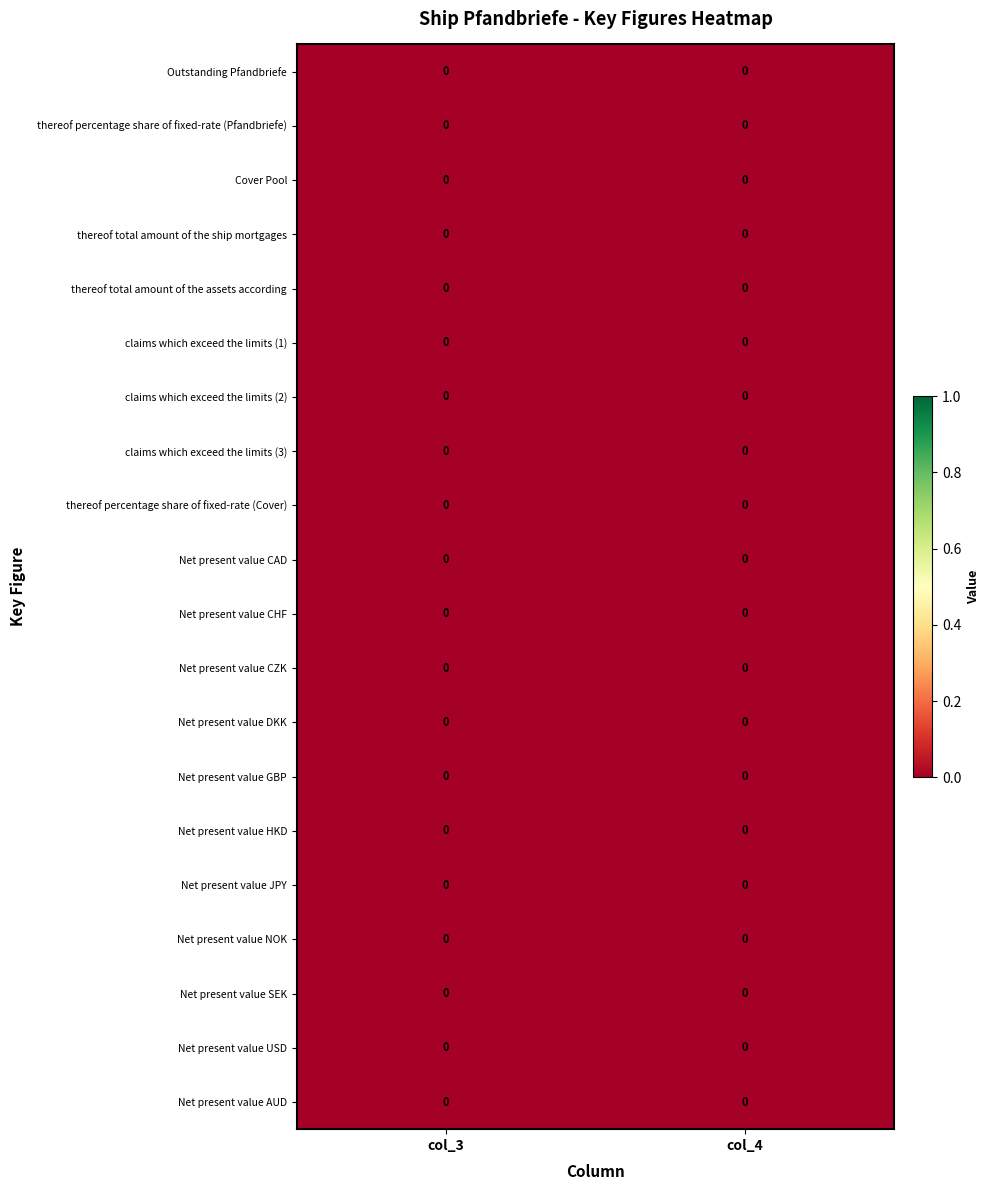

Reading left to right, transcribe all the data shown in this chart.

Outstanding Pfandbriefe: col_3=0.0	col_4=0.0
thereof percentage share of fixed-rate (Pfandbriefe): col_3=0.0	col_4=0.0
Cover Pool: col_3=0.0	col_4=0.0
thereof total amount of the ship mortgages: col_3=0.0	col_4=0.0
thereof total amount of the assets according: col_3=0.0	col_4=0.0
claims which exceed the limits (1): col_3=0.0	col_4=0.0
claims which exceed the limits (2): col_3=0.0	col_4=0.0
claims which exceed the limits (3): col_3=0.0	col_4=0.0
thereof percentage share of fixed-rate (Cover): col_3=0.0	col_4=0.0
Net present value CAD: col_3=0.0	col_4=0.0
Net present value CHF: col_3=0.0	col_4=0.0
Net present value CZK: col_3=0.0	col_4=0.0
Net present value DKK: col_3=0.0	col_4=0.0
Net present value GBP: col_3=0.0	col_4=0.0
Net present value HKD: col_3=0.0	col_4=0.0
Net present value JPY: col_3=0.0	col_4=0.0
Net present value NOK: col_3=0.0	col_4=0.0
Net present value SEK: col_3=0.0	col_4=0.0
Net present value USD: col_3=0.0	col_4=0.0
Net present value AUD: col_3=0.0	col_4=0.0